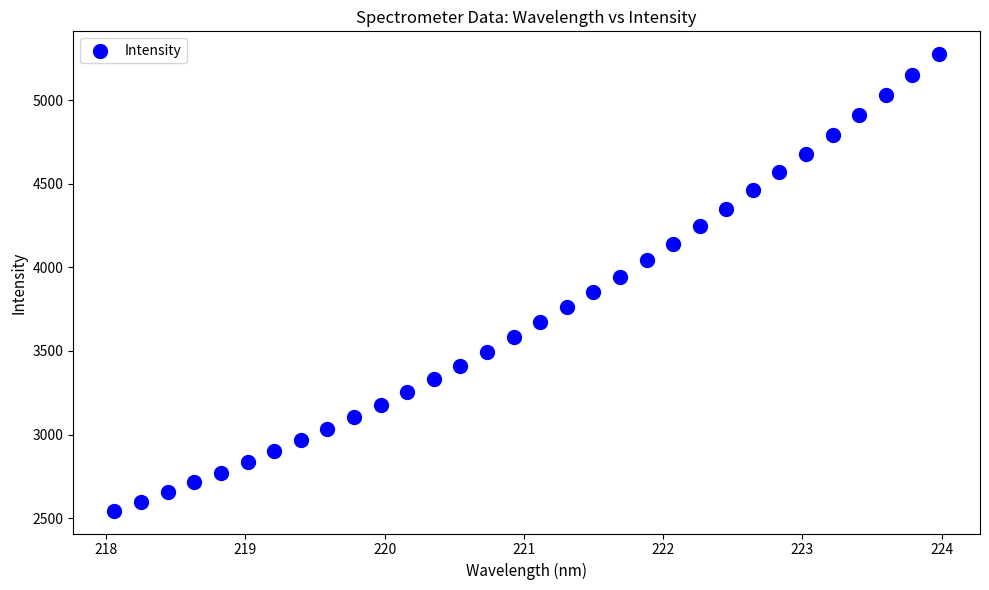

What is the range of Y values (max minus min)?

2730.3